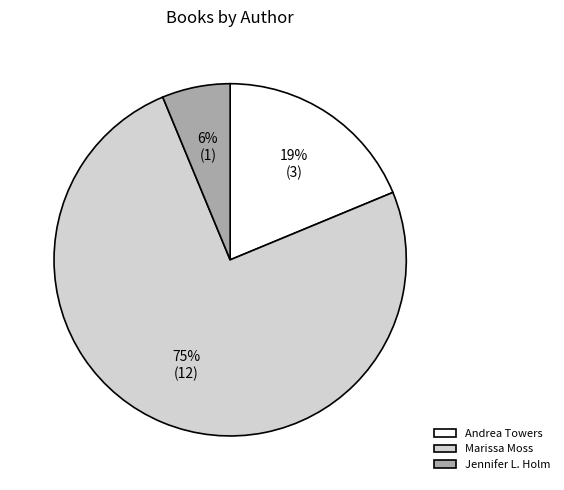

Rank the categories by value from highest to lowest.

Marissa Moss, Andrea Towers, Jennifer L. Holm